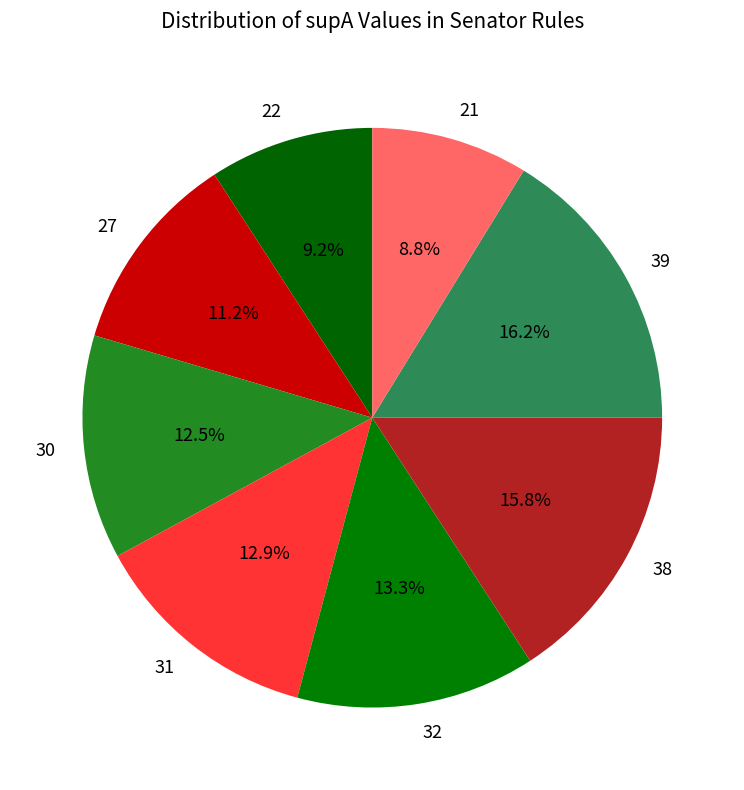

Does any single category account for the majority?

No